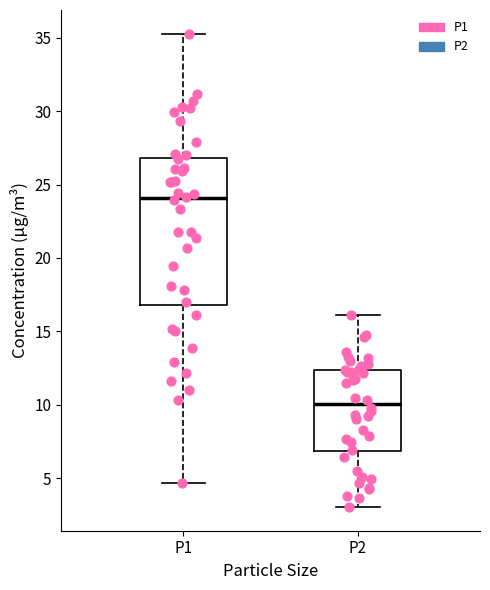

Which box is the tallest, from its lower edge to its upper edge?

P1